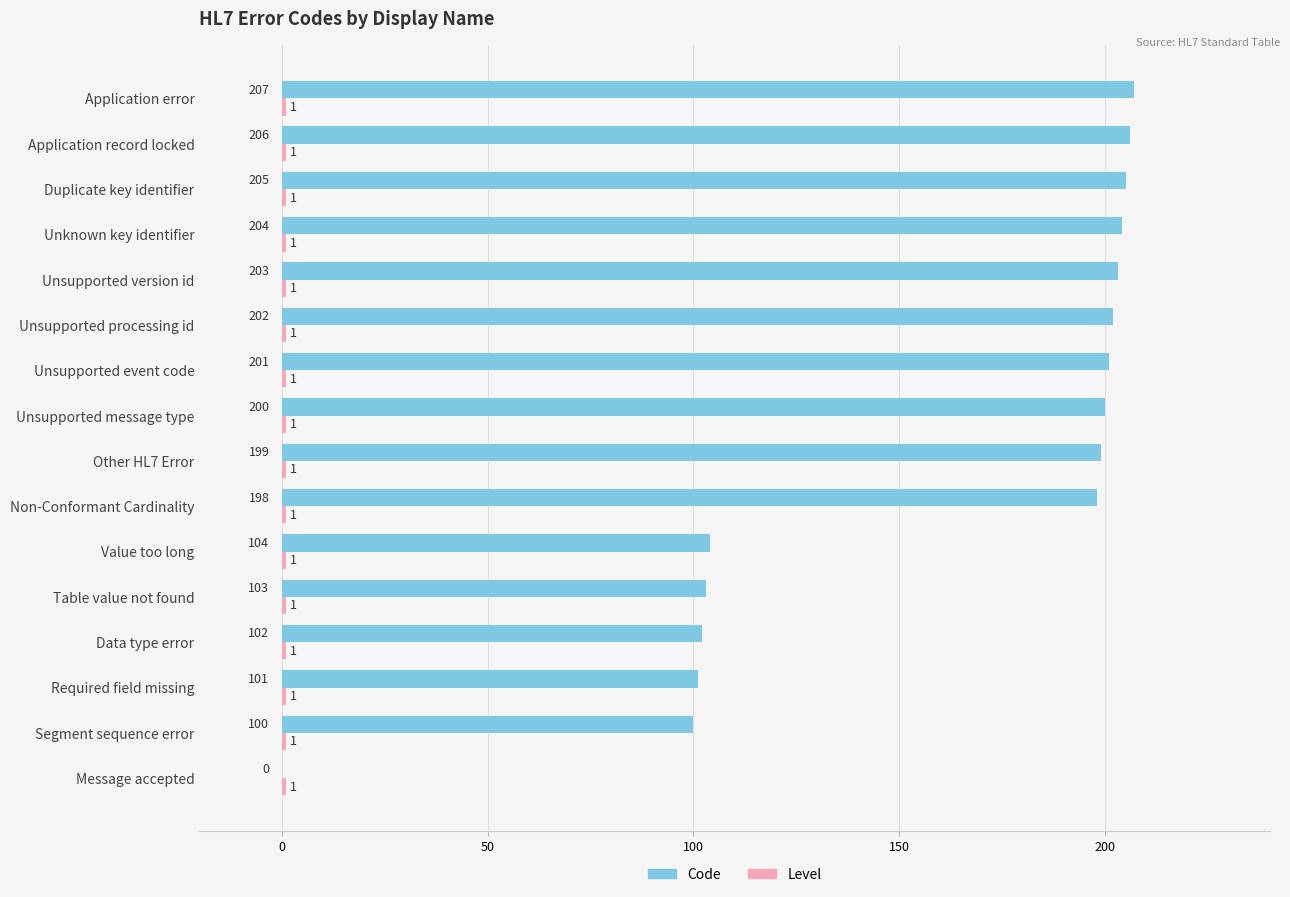

Read the Code value at Segment sequence error.

100